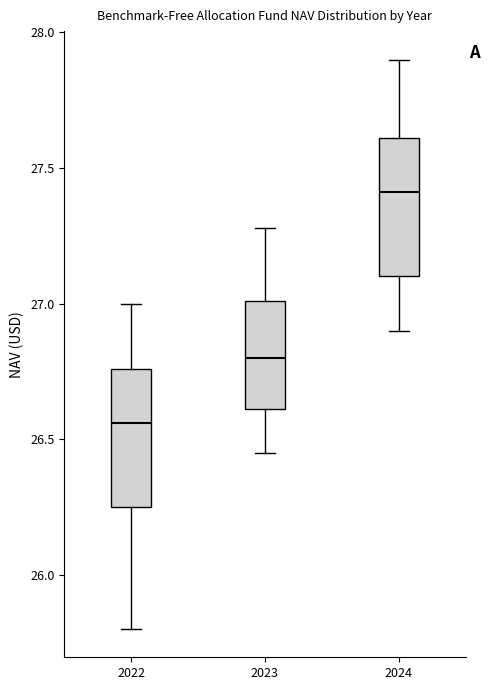

Reading left to right, read every box against the y-axis: the position of its median line, the range the box covers, and the ends of its whiskers. The values are not printed on the chart, so give them approximately, as read against the axis.

2022: median 26.55, box 26.25 to 26.75, whiskers 25.80 to 27.00
2023: median 26.80, box 26.60 to 27.00, whiskers 26.45 to 27.30
2024: median 27.40, box 27.10 to 27.60, whiskers 26.90 to 27.90